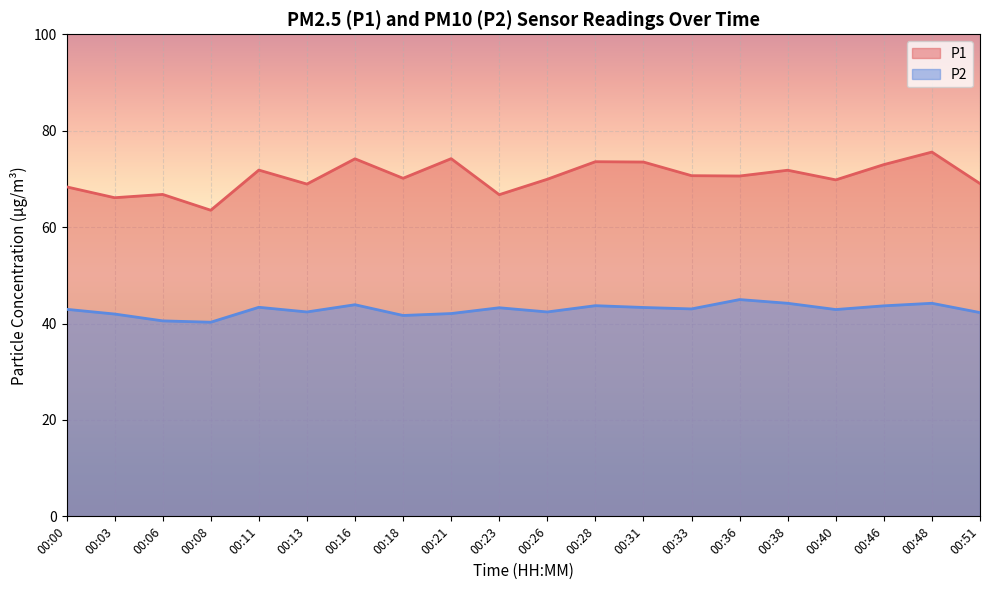

What are all the series names shown in the legend?

P1, P2